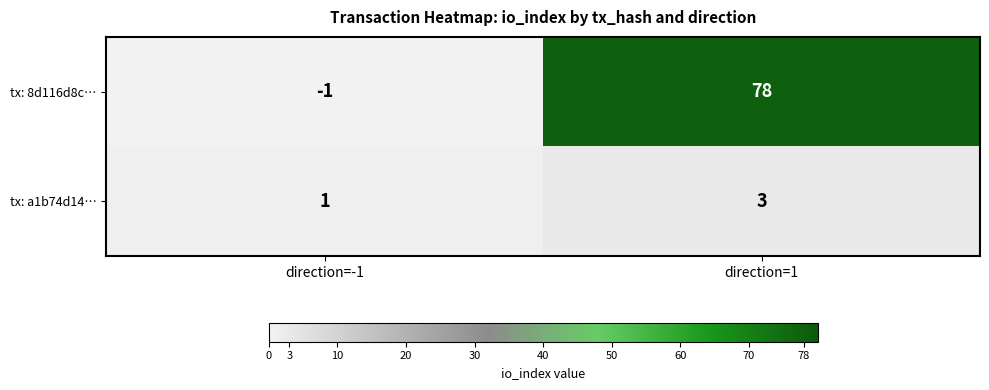

Which series has the largest range (max minus min)?

tx: 8d116d8c…